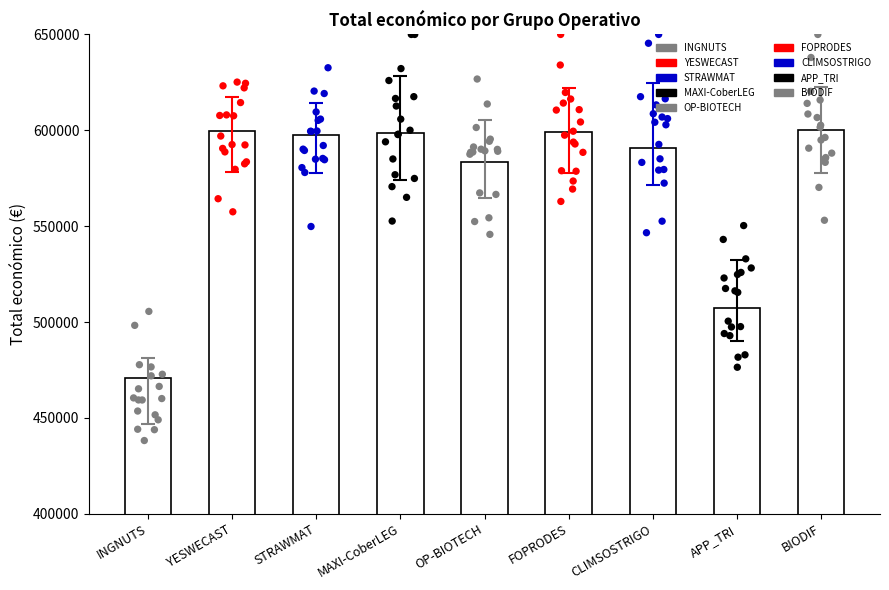

Approximately how many times larger is the value at APP_TRI compared to OP-BIOTECH?

0.9